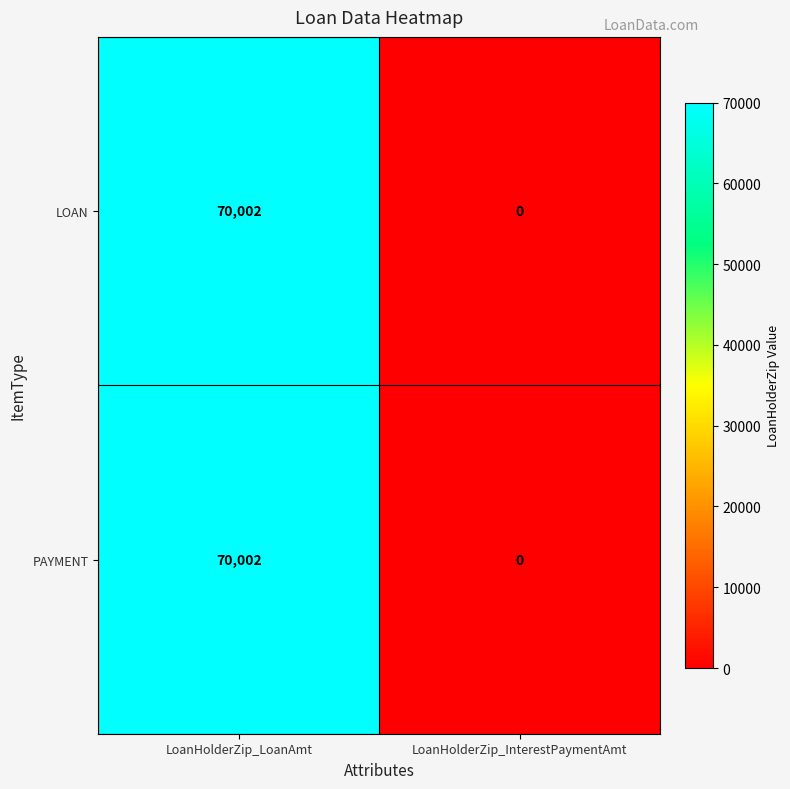

What is the sum of all LOAN values?

70002